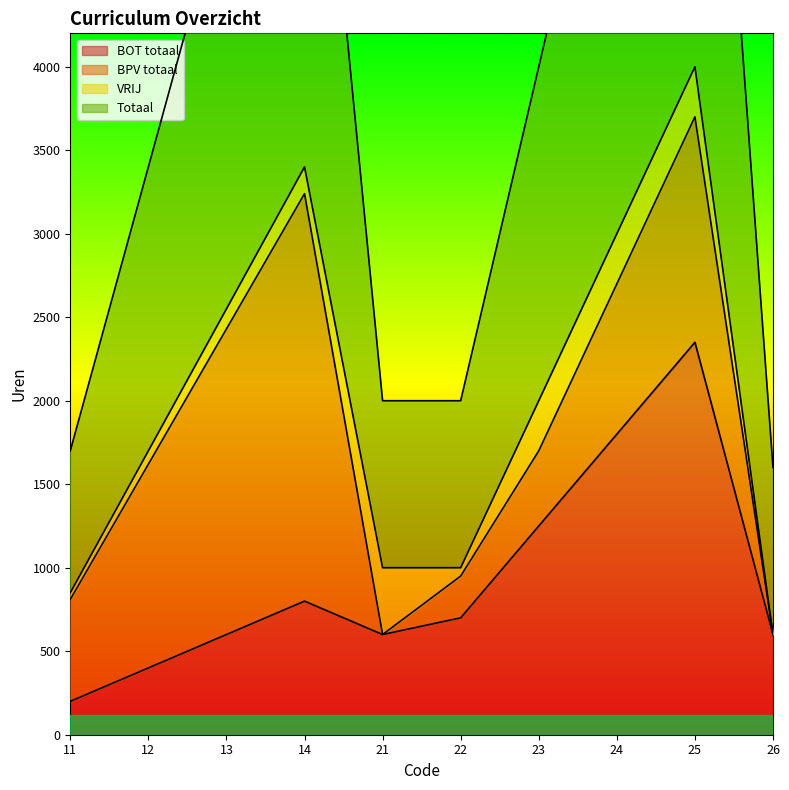

What is the value of the Totaal point at the 1st from the left?

1700